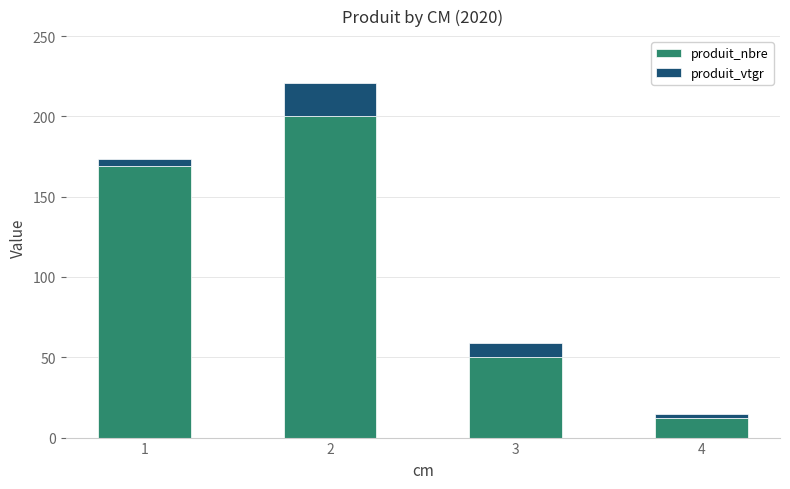

What is the difference between the produit_nbre values at 4 and 2?

188.0